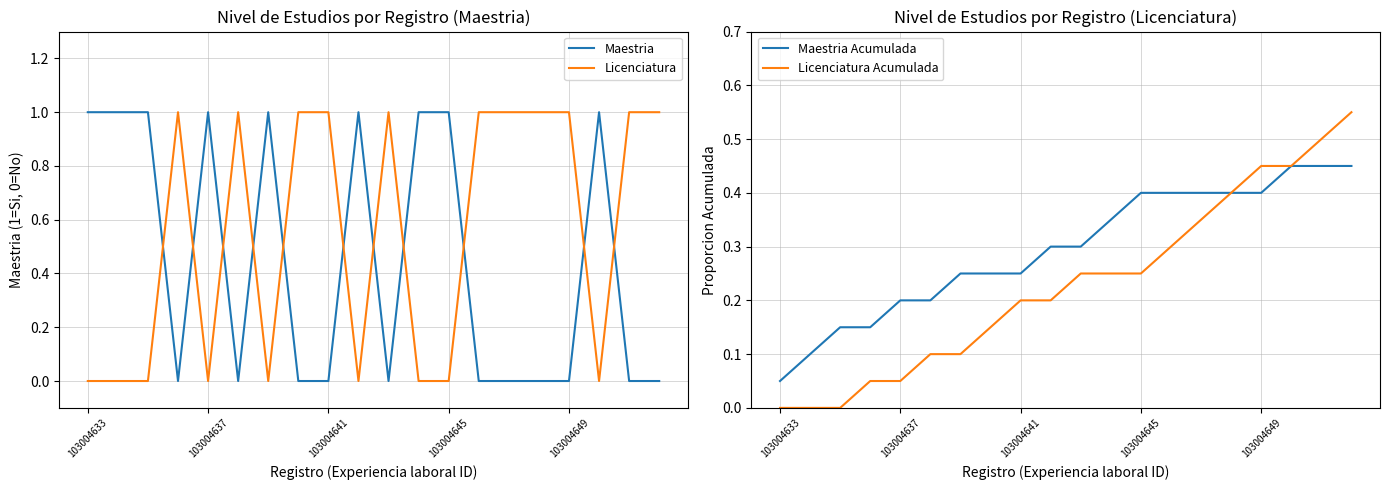

Which series ends up on top after the final intersection of Licenciatura and Maestria?

Licenciatura